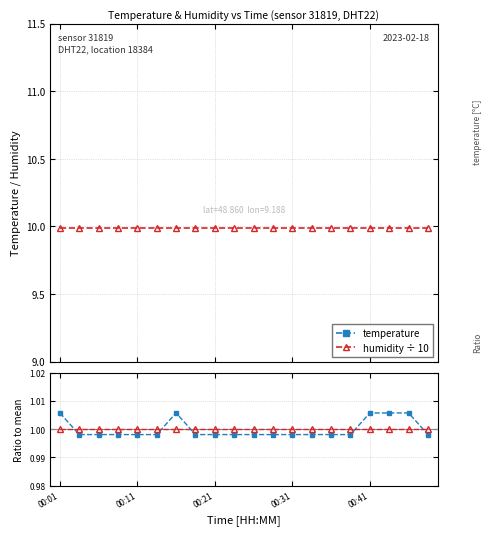

List the labels in order of humidity value, smallest first.

00:01, 00:11, 00:21, 00:31, 00:41, 5, 6, 7, 8, 9, 10, 11, 12, 13, 14, 15, 16, 17, 18, 19